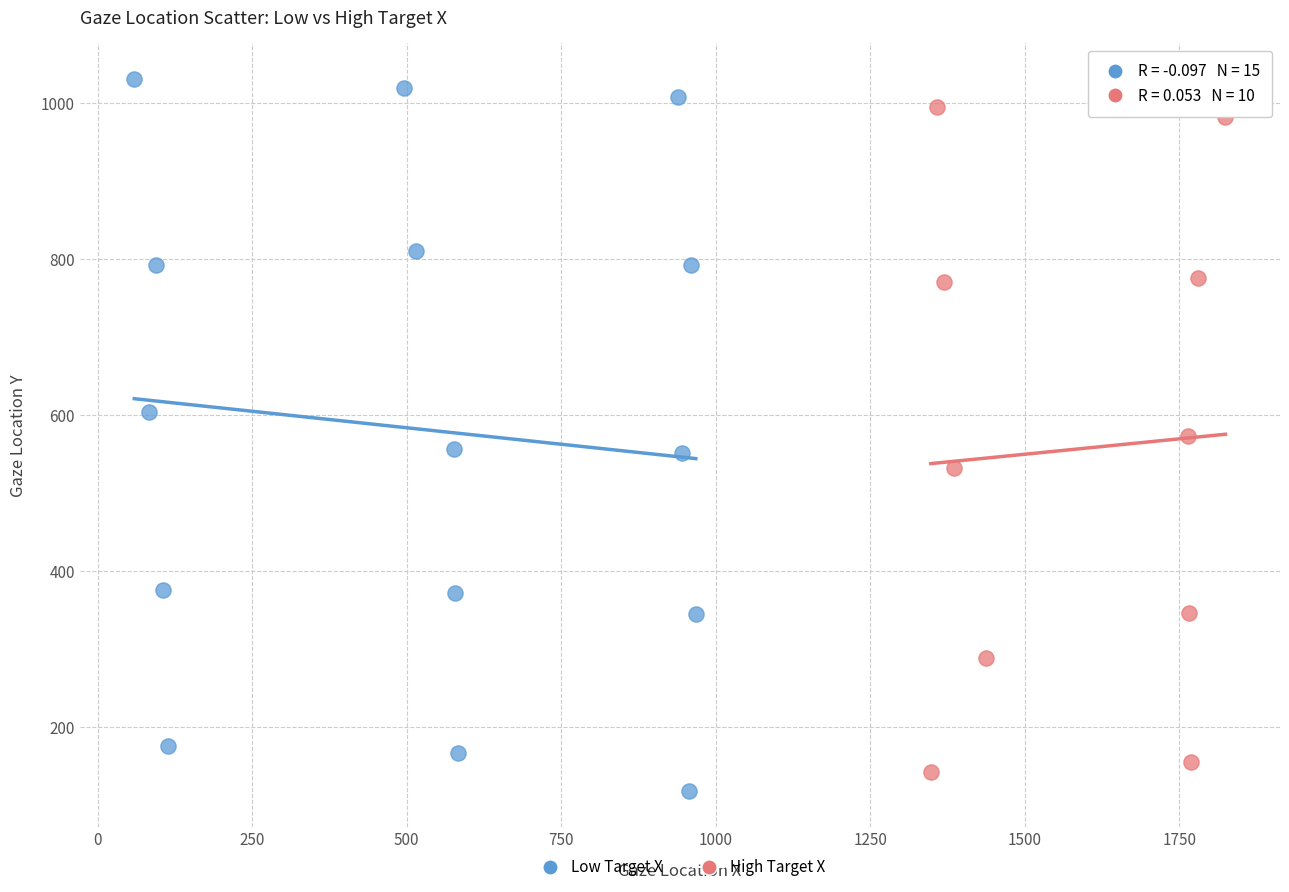

Which series has the widest spread of Y values?

Low Target X